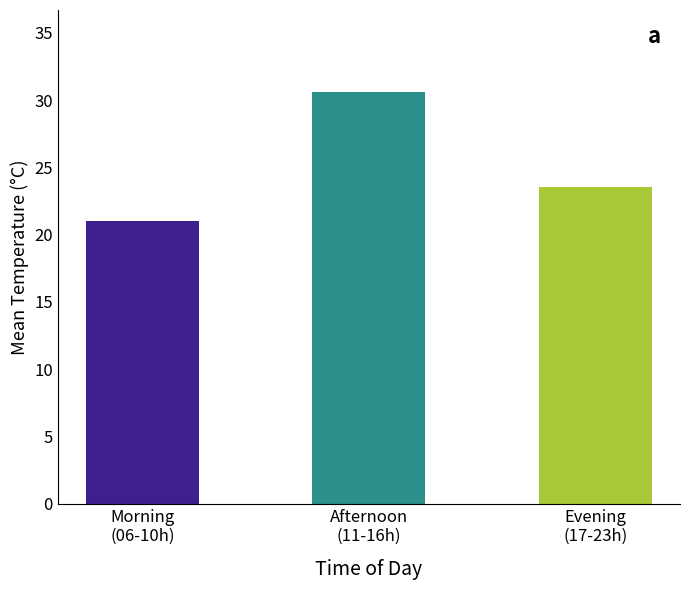

Count the number of values greater than 23.

2